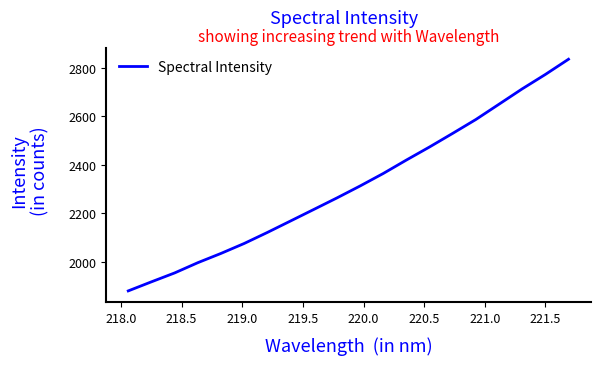

What is the smallest value displayed?

1880.4